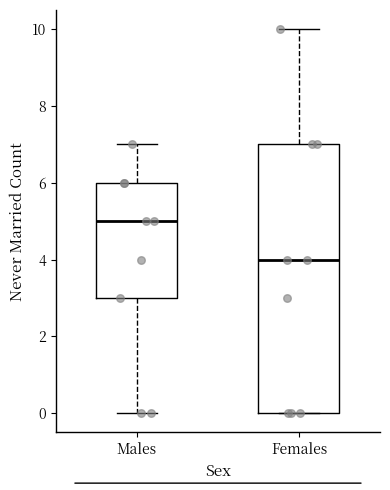

Where does the lower whisker of the box for Males end on the y-axis? The values are not printed on the chart, so give them approximately, as read against the axis.

0